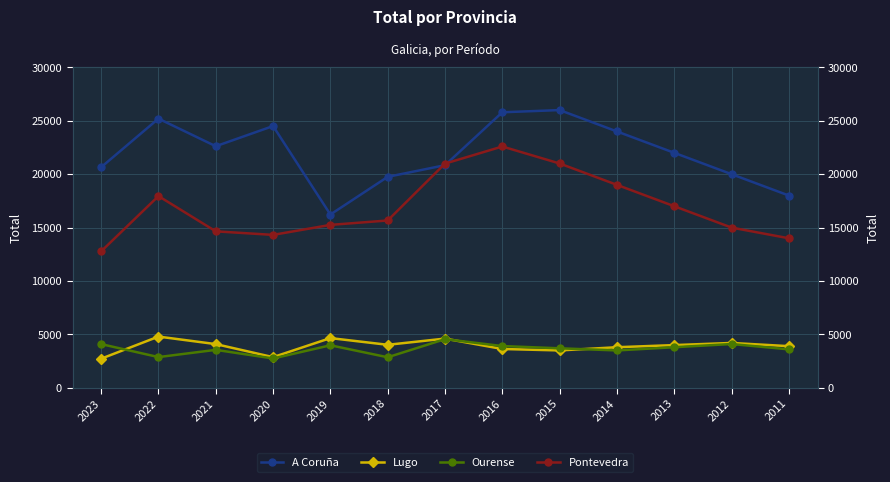

True or false: Lugo and A Coruña cross at least once.

False